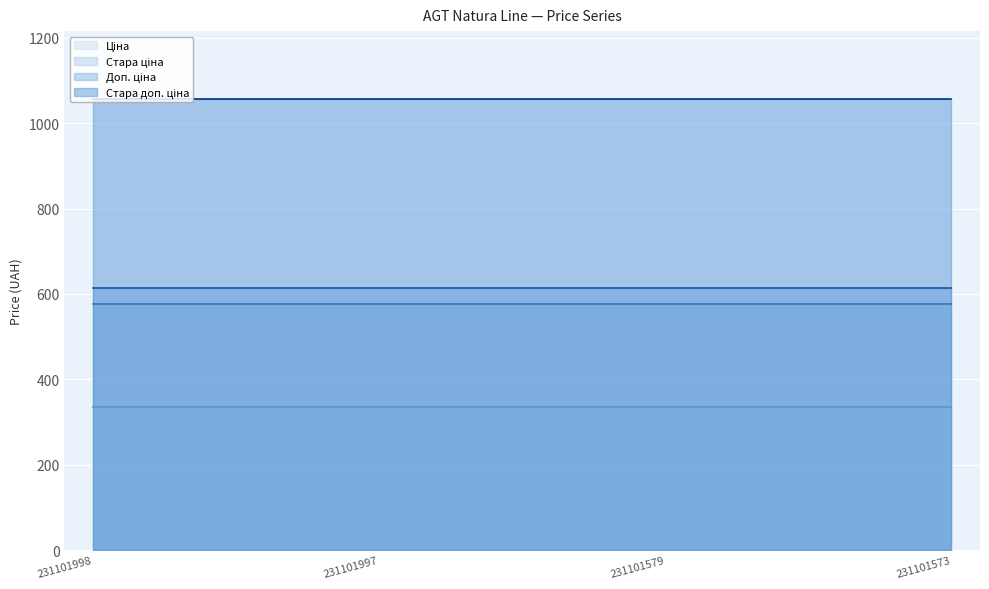

What is the total value across all series at 231101579?

2581.2